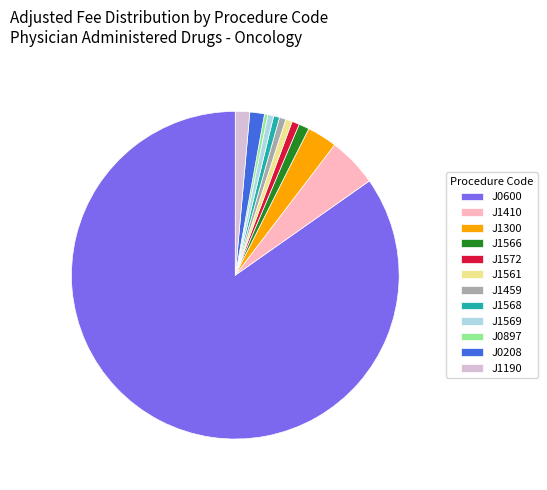

Does any single category account for the majority?

Yes